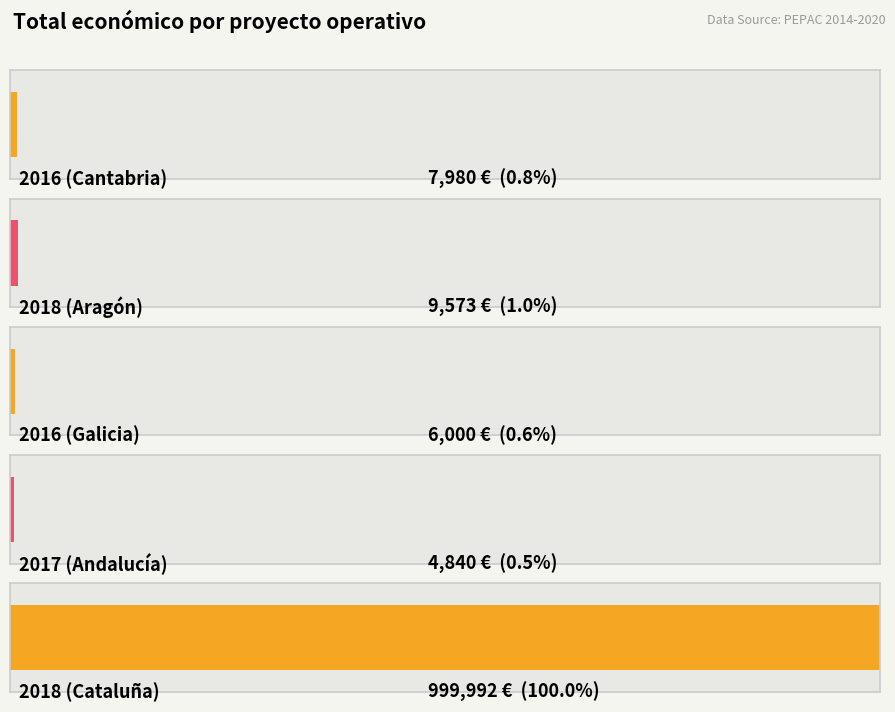

What is the average value?

205677